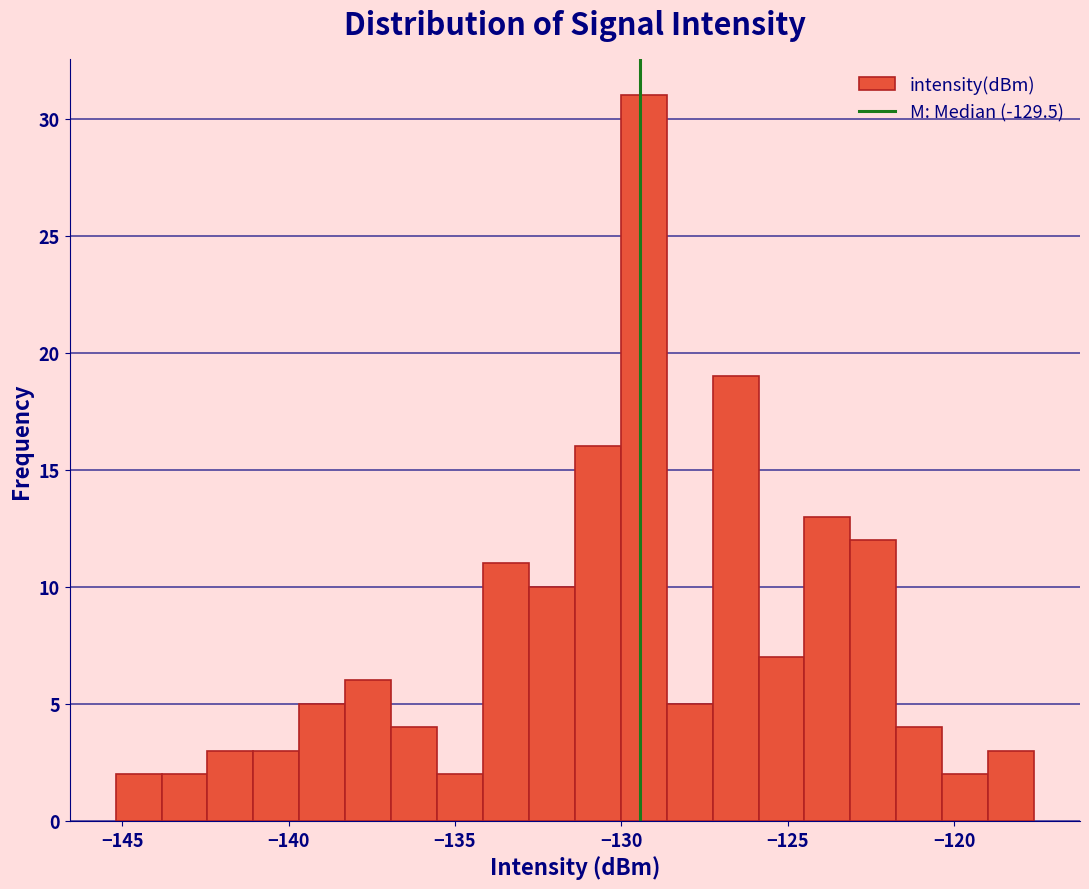

Read against the x-axis, roughly where is the centre of the tallest bar?

-129.5